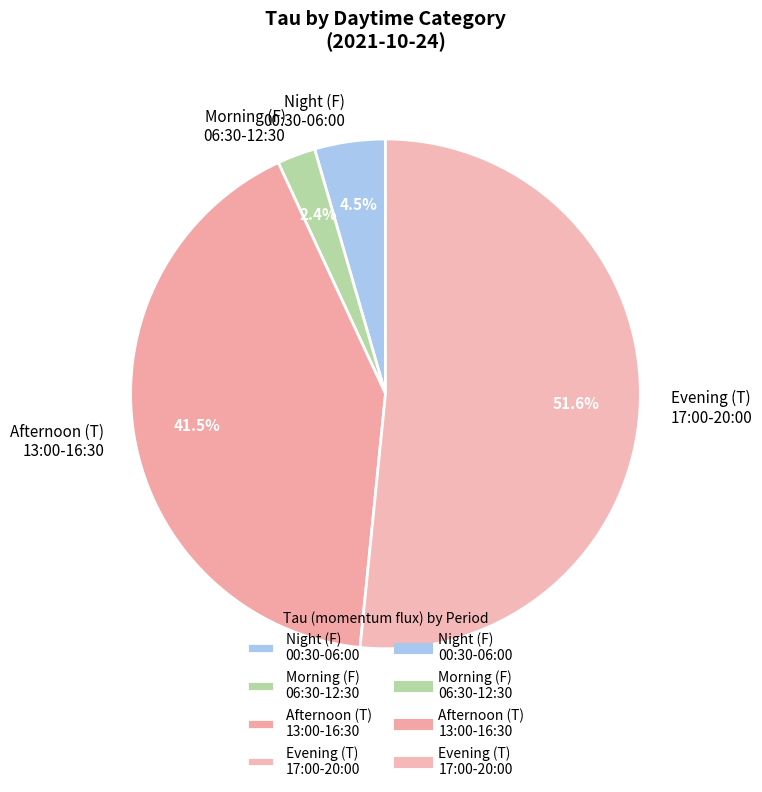

To the nearest percent, what is the difference between the largest and smallest slice percentages?

49%